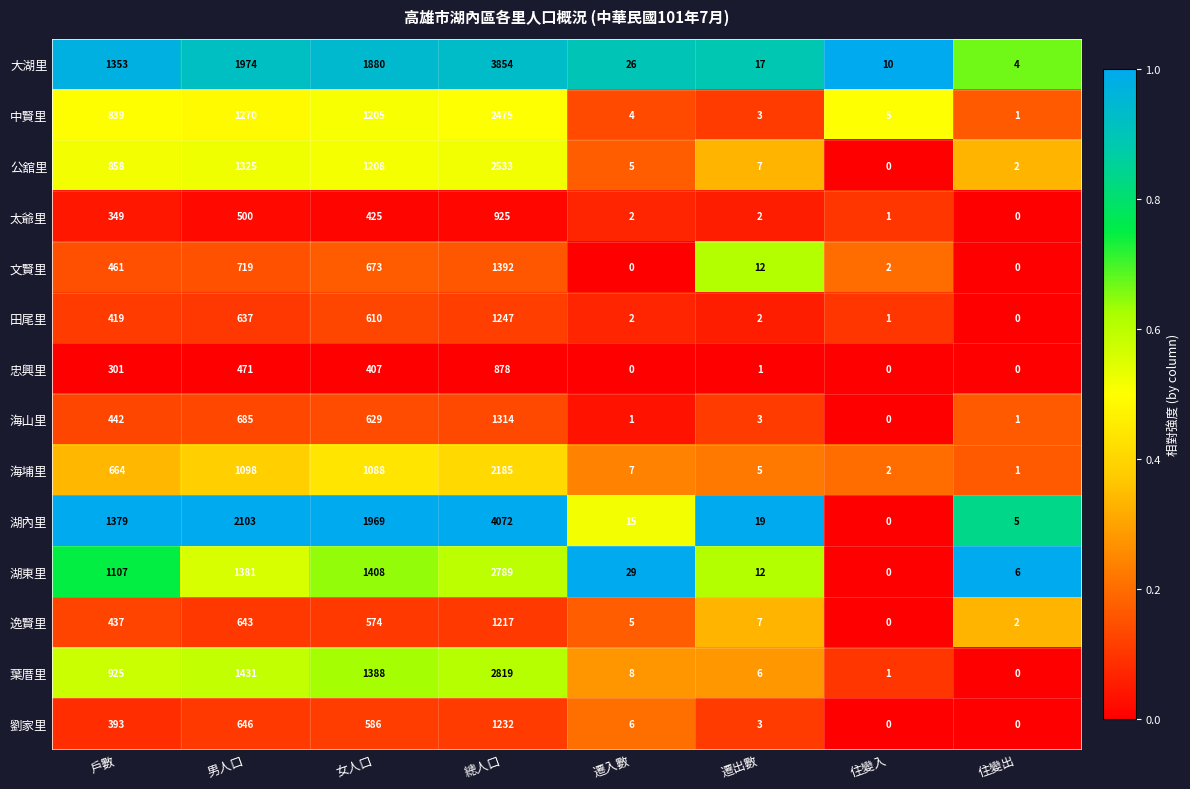

Rank the series by their maximum value, from lowest to highest.

忠興里, 太爺里, 逸賢里, 劉家里, 田尾里, 海山里, 文賢里, 海埔里, 中賢里, 公舘里, 湖東里, 葉厝里, 大湖里, 湖內里